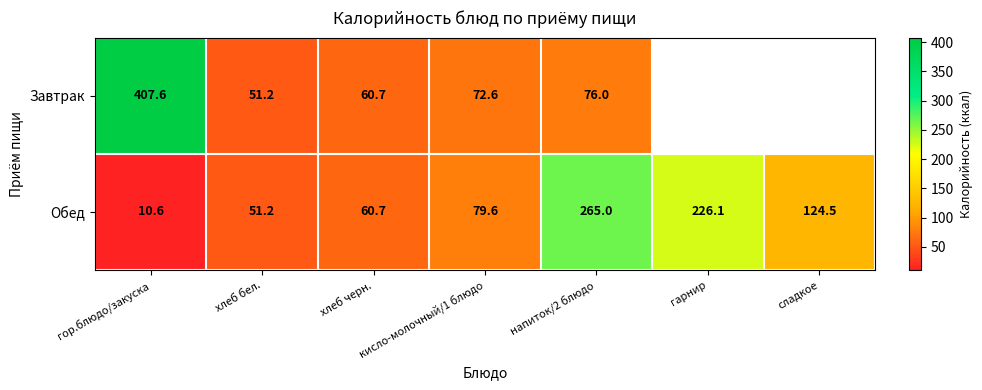

The value of Завтрак at напиток/2 блюдо is 133.9. True or false?

False